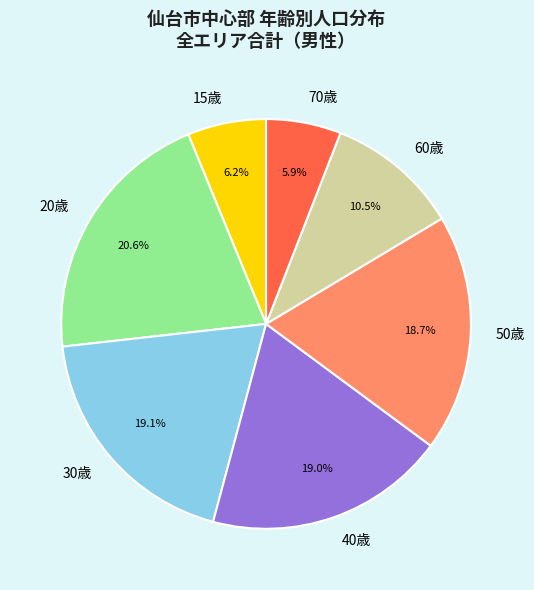

Is there a majority slice in this chart?

No